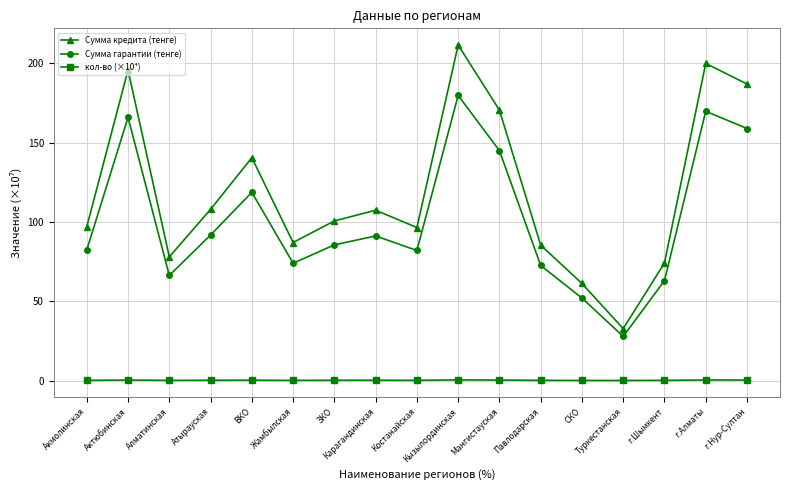

True or false: Сумма кредита (тенге) and кол-во (×10⁴) cross at least once.

False